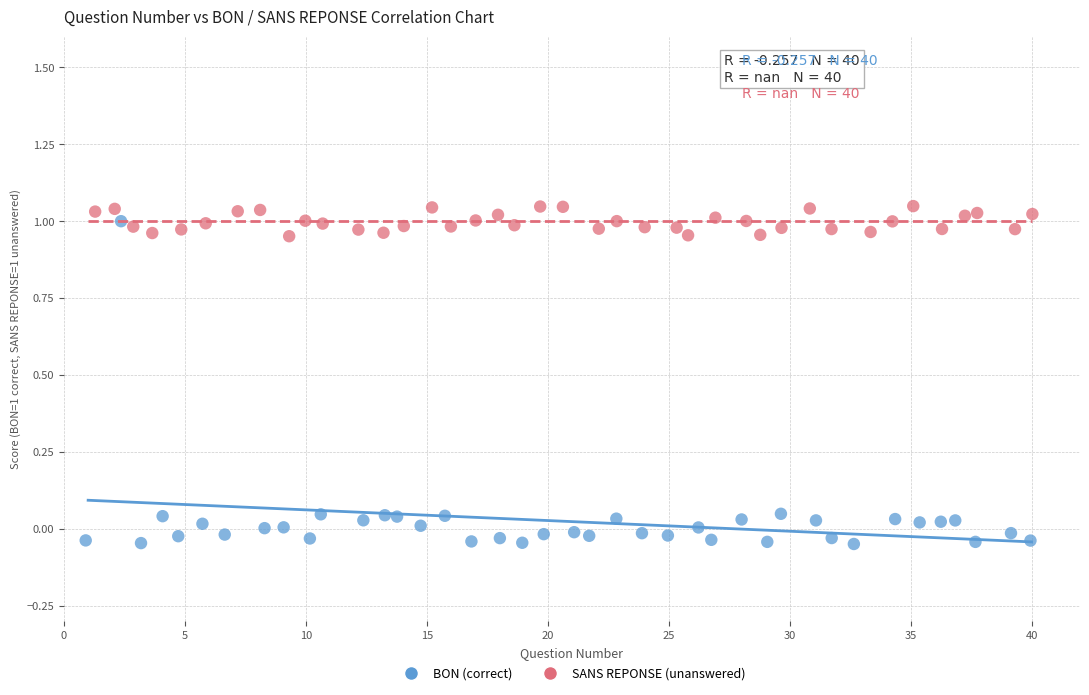

Which series contains the lowest Y value?

BON (correct)